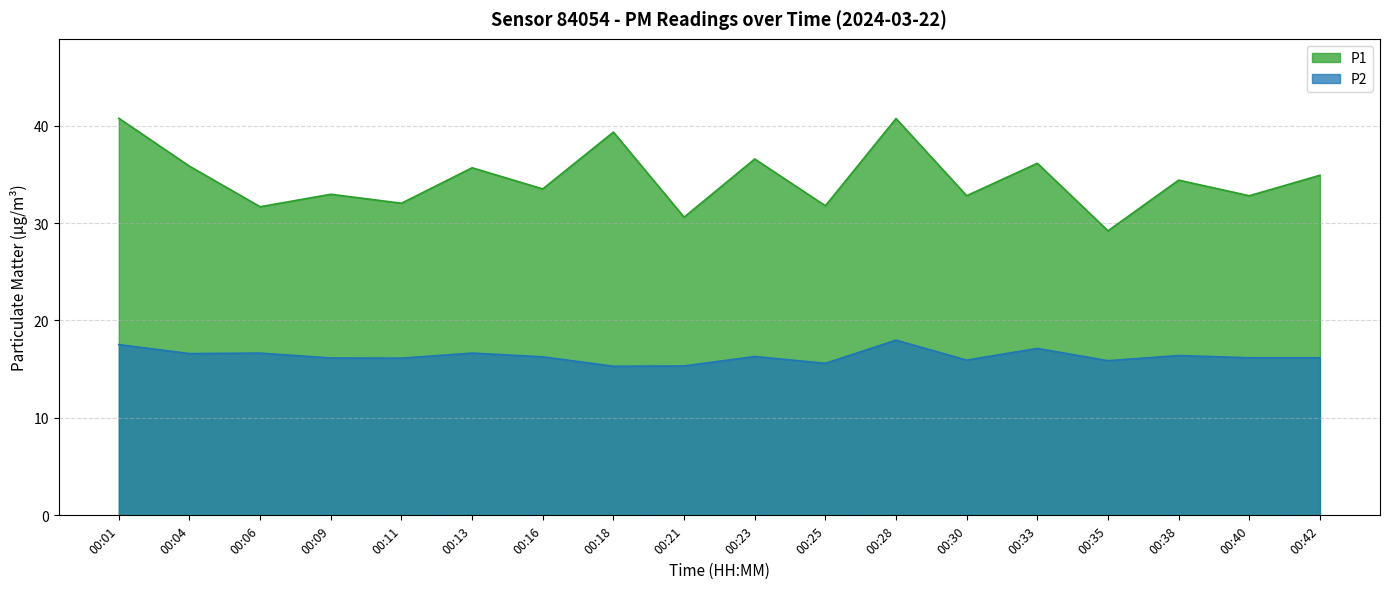

What are all the series names shown in the legend?

P1, P2